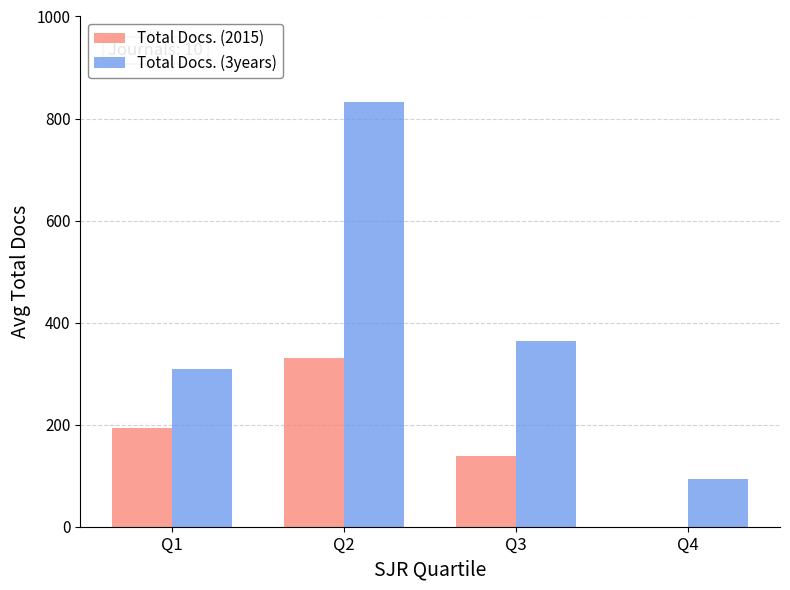

At which category is the sum across all series the highest?

Q2